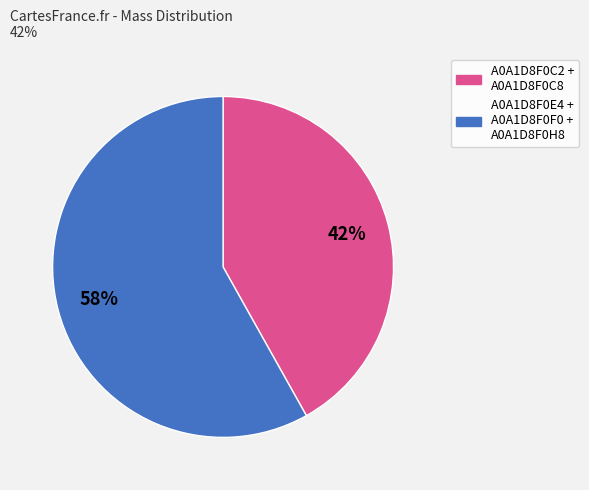

To the nearest percent, what is the average slice percentage?

50%